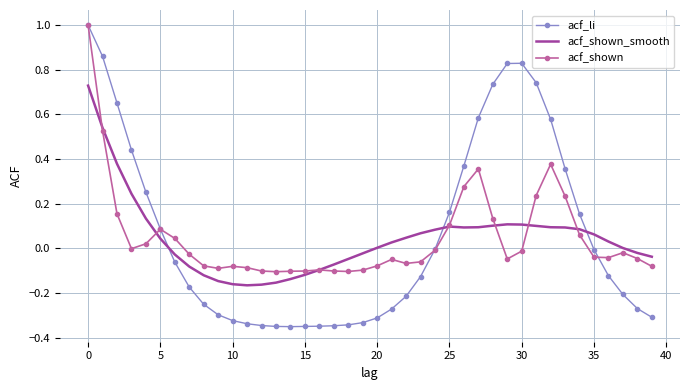

What is the highest value of the acf_shown series?

1.0